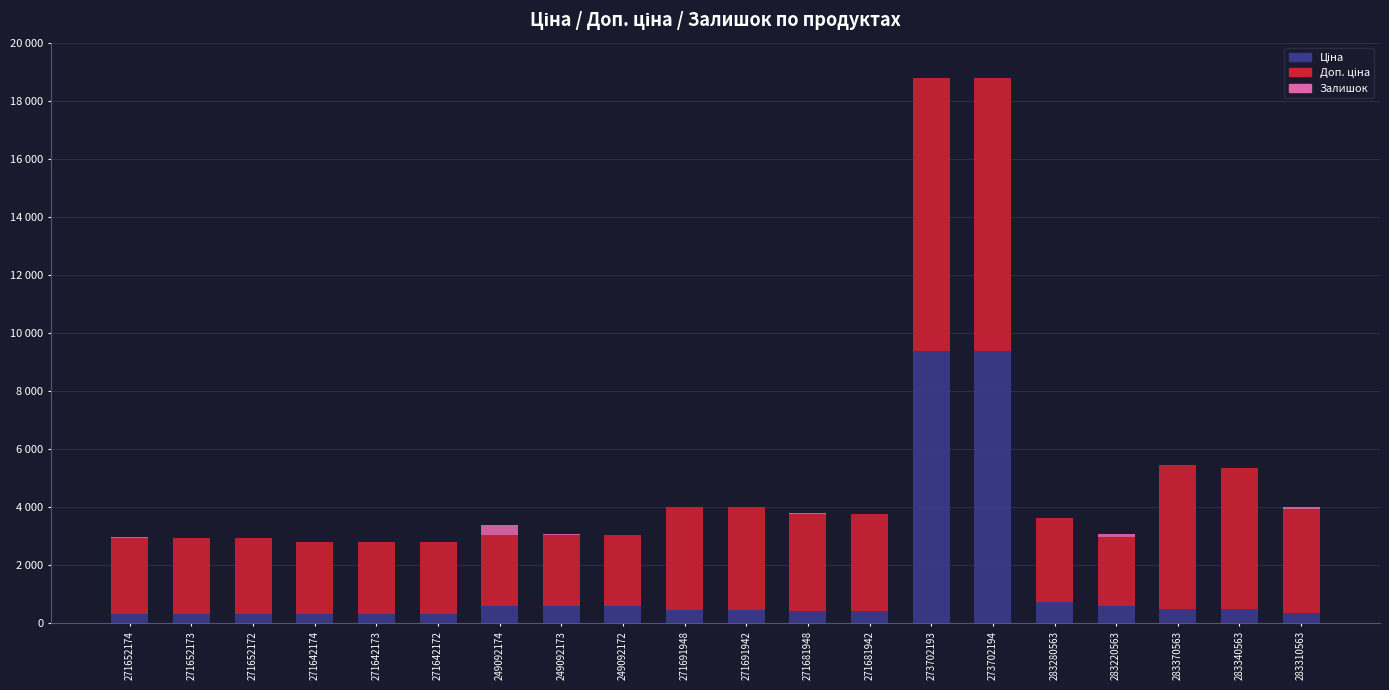

Are the bars horizontal?

No